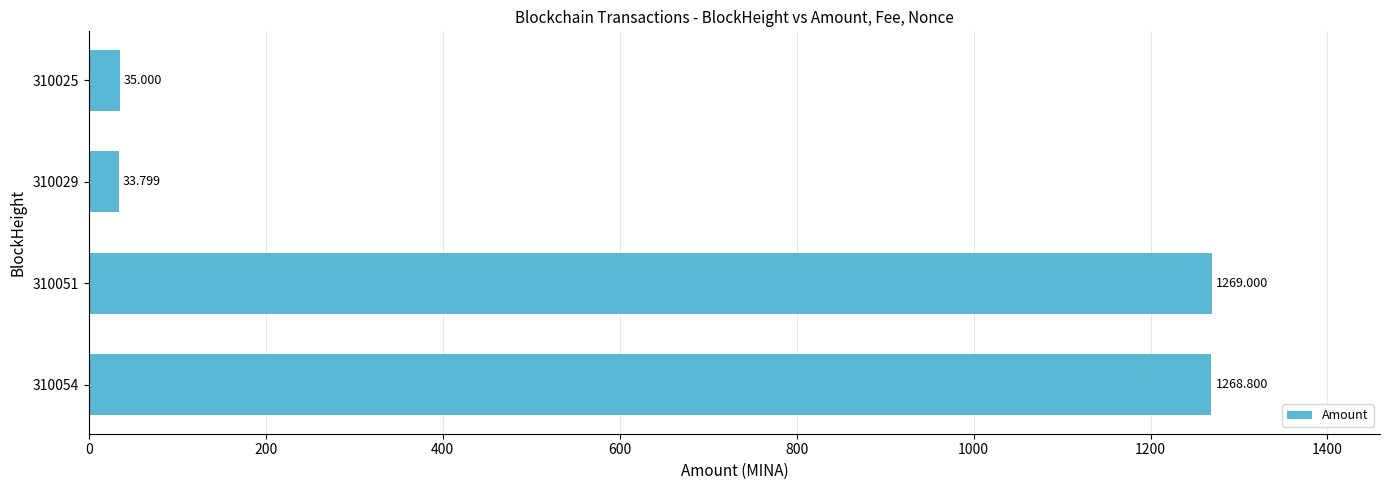

What is the difference between the second highest and second lowest values?

1233.8